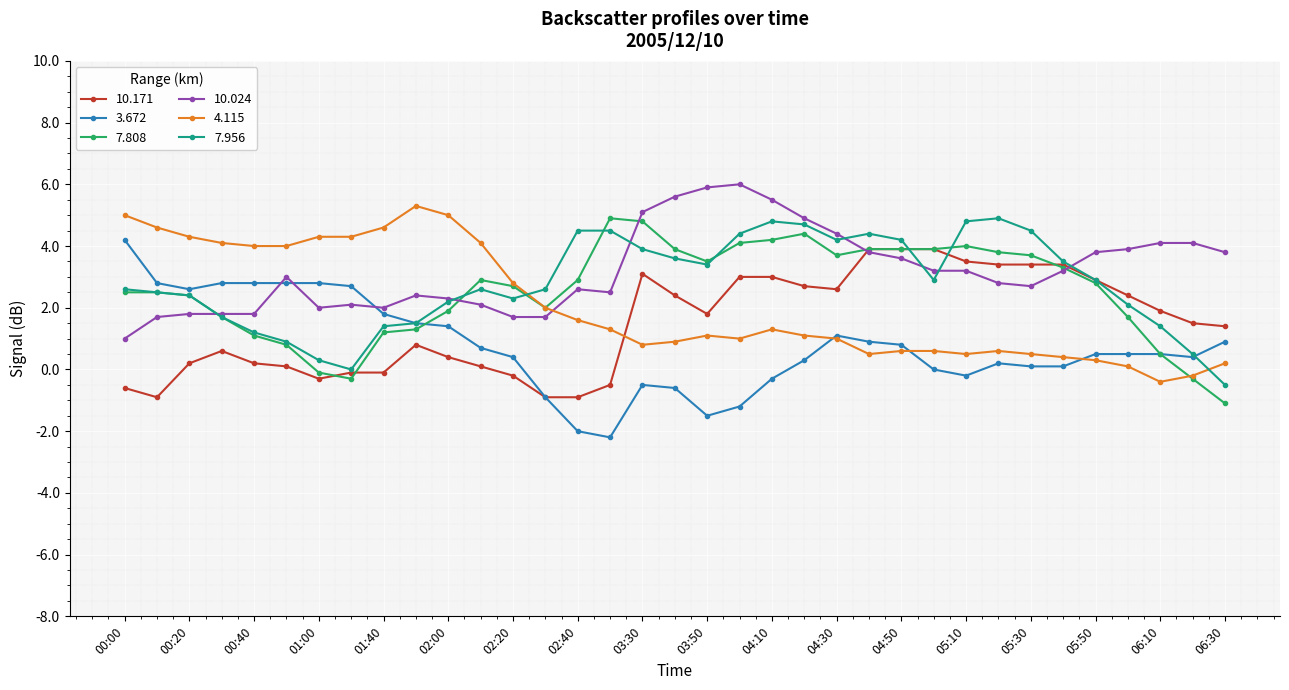

What is the maximum value for 7.808?

4.9